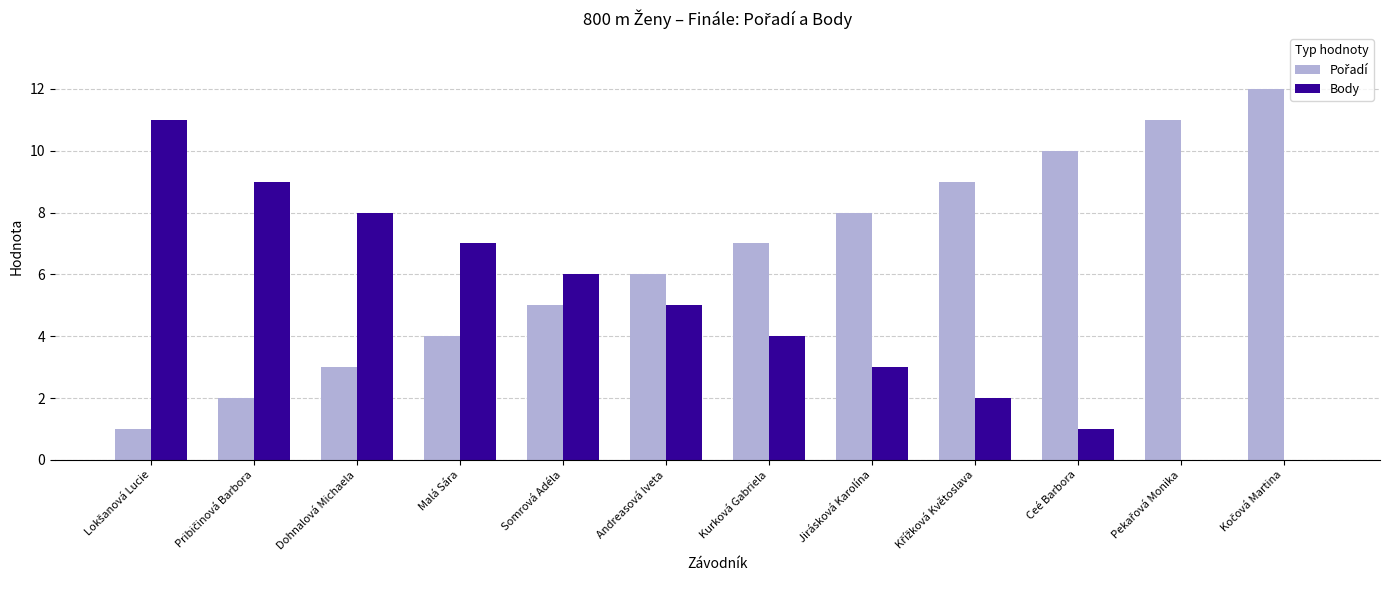

What is the total value across all series at Malá Sára?

11